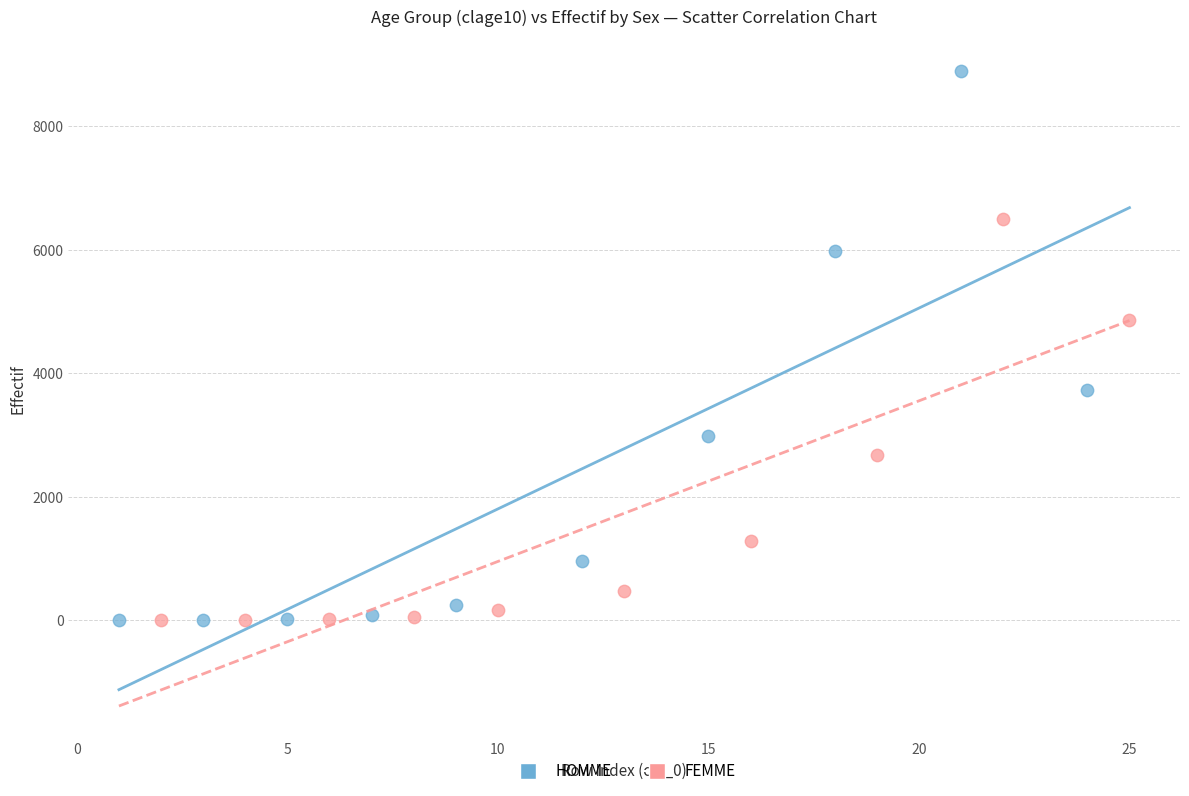

What are all the series names shown in the legend?

HOMME, FEMME